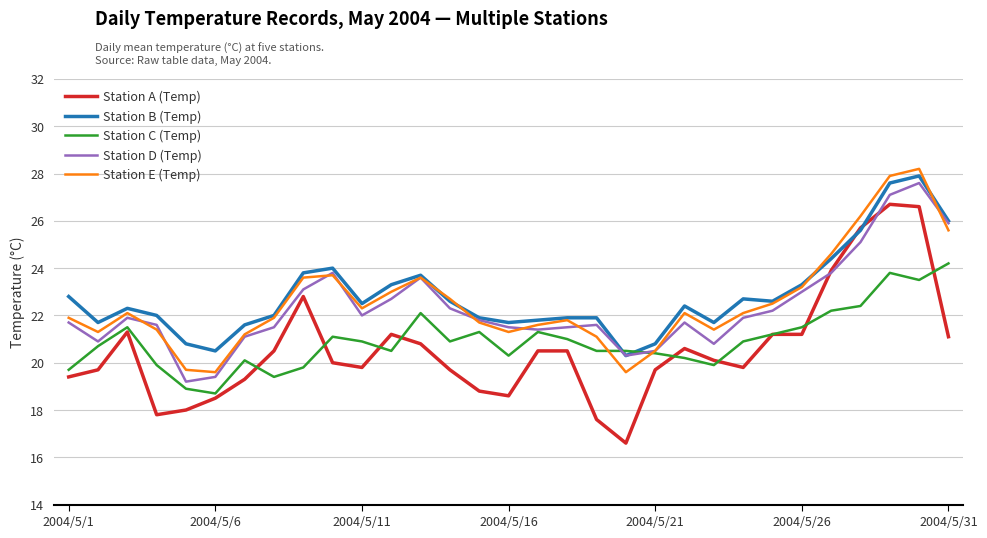

What is the smallest value displayed?

16.6